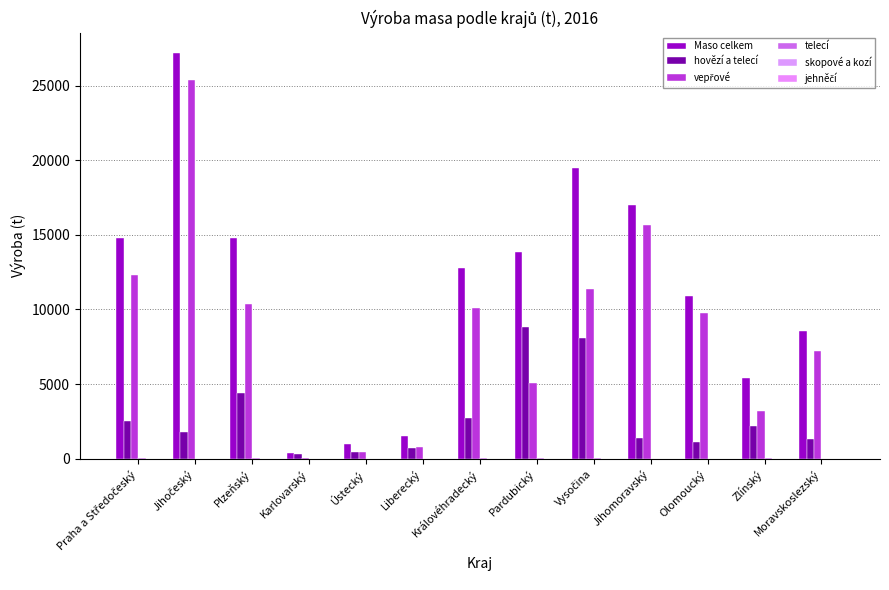

Are the bars grouped side by side (vs. stacked)?

Yes